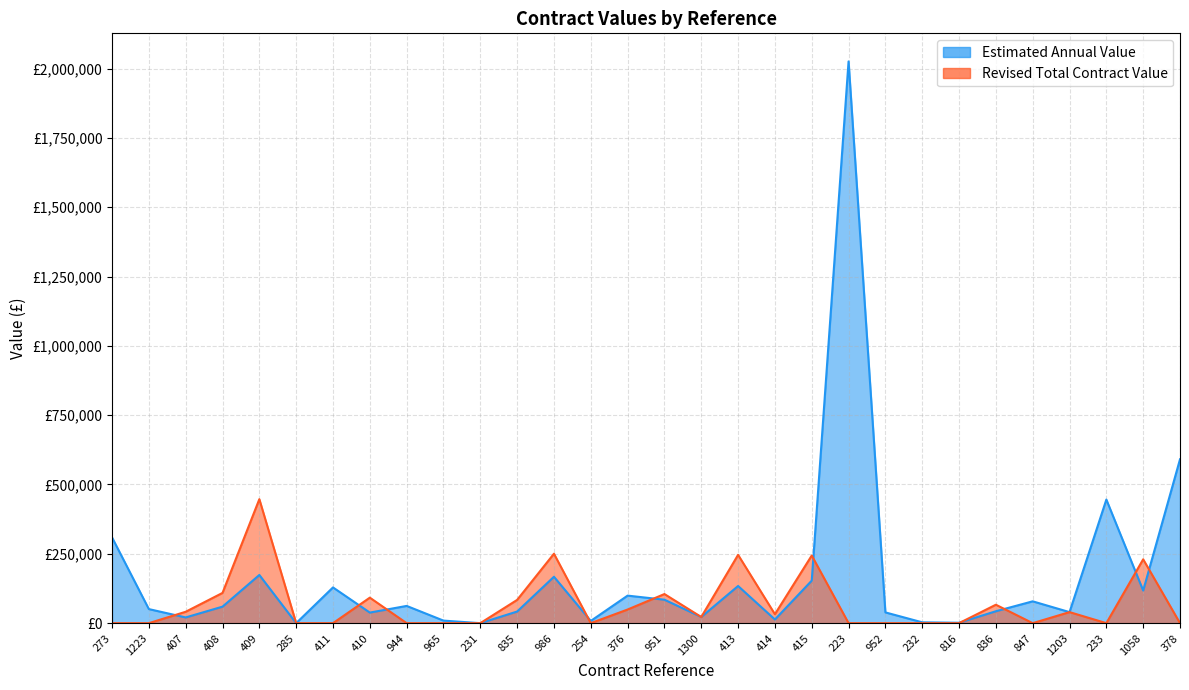

What position from the right is 232?

8